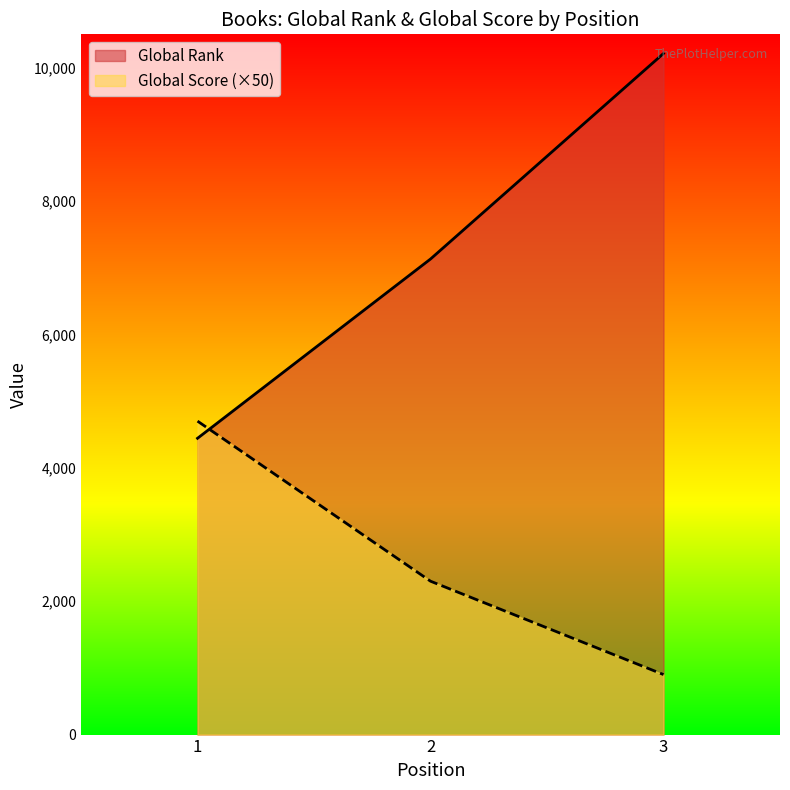

Is the value of Global Score at 2 greater than the value of Global Rank at 2?

No